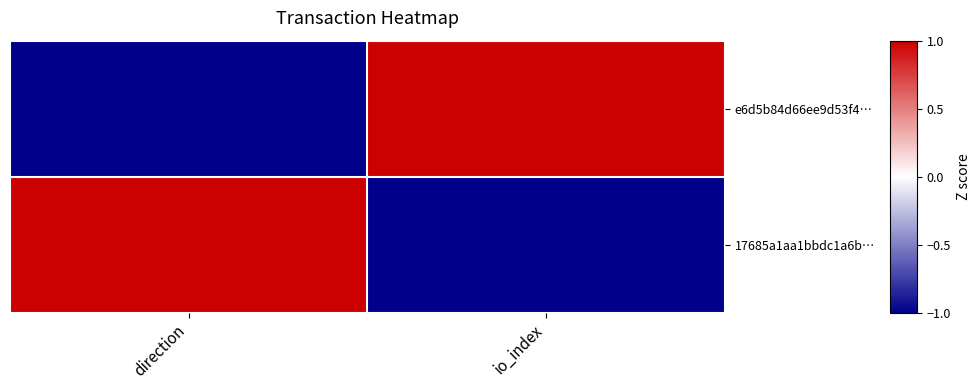

Which category has the highest value across all series?

io_index